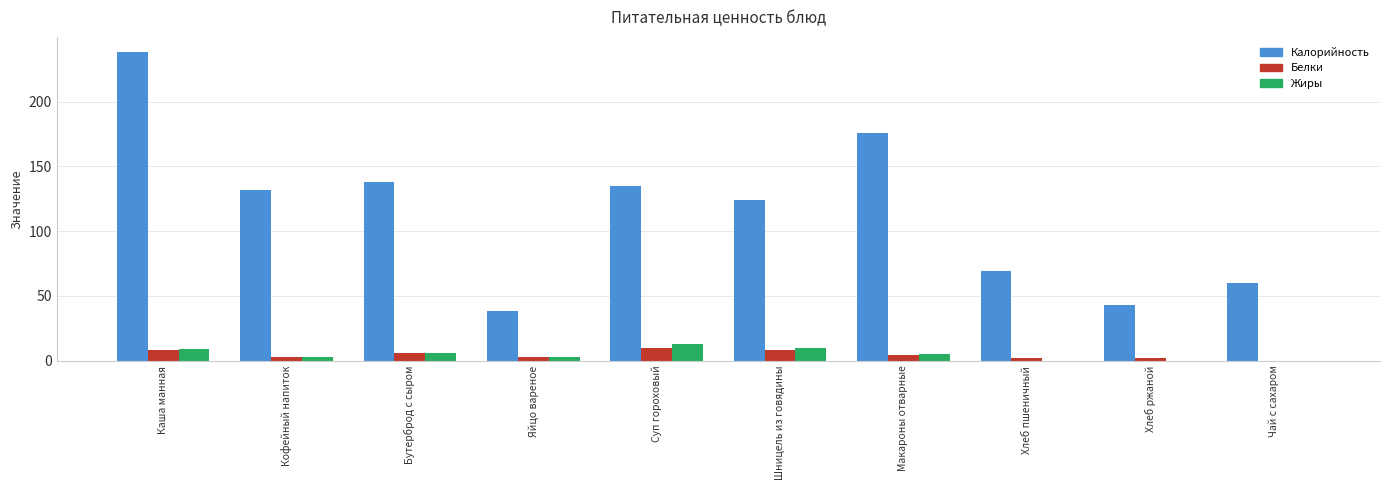

True or false: Калорийность has a value of 43 at Хлеб ржаной.

True